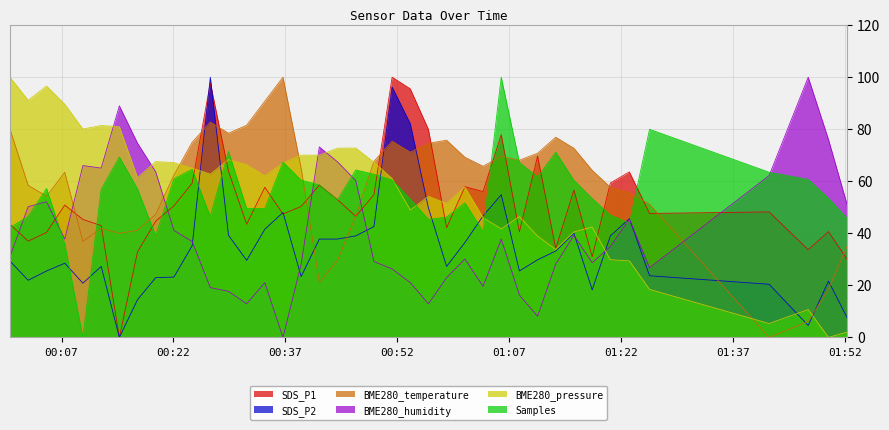

What is the label of the 3rd point from the left?

2022/01/08 00:05:00